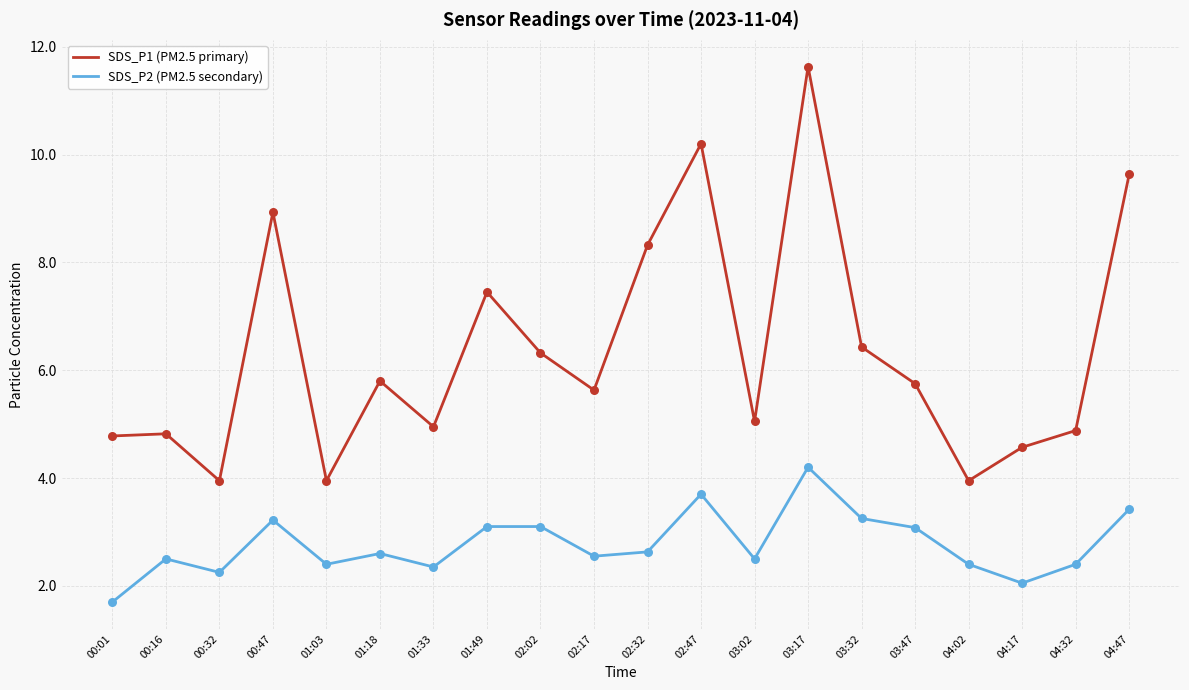

What is the difference between the highest and lowest values at 01:18?

3.2